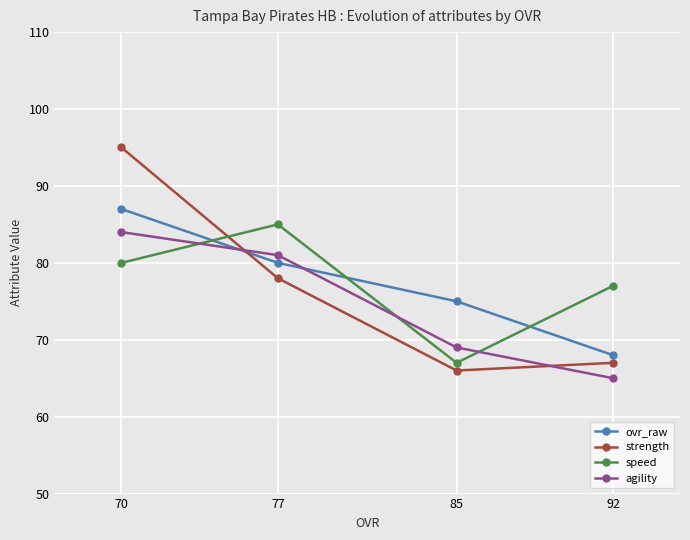

Where is ovr_raw nearest to the value 77?

85